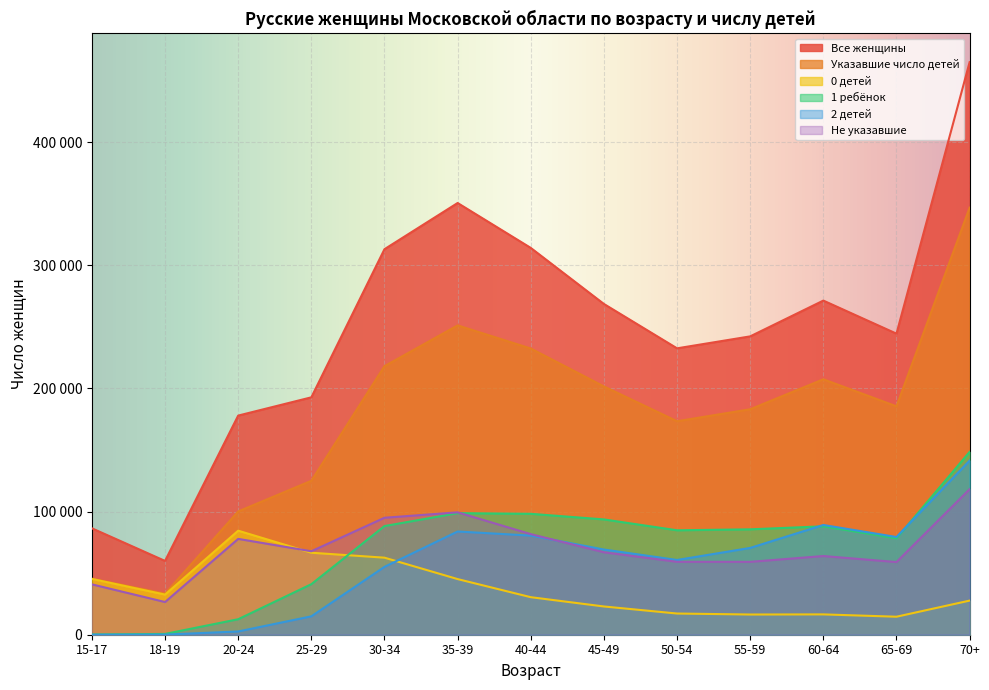

What is the spread (max minus min) of values at 50-54?

215311